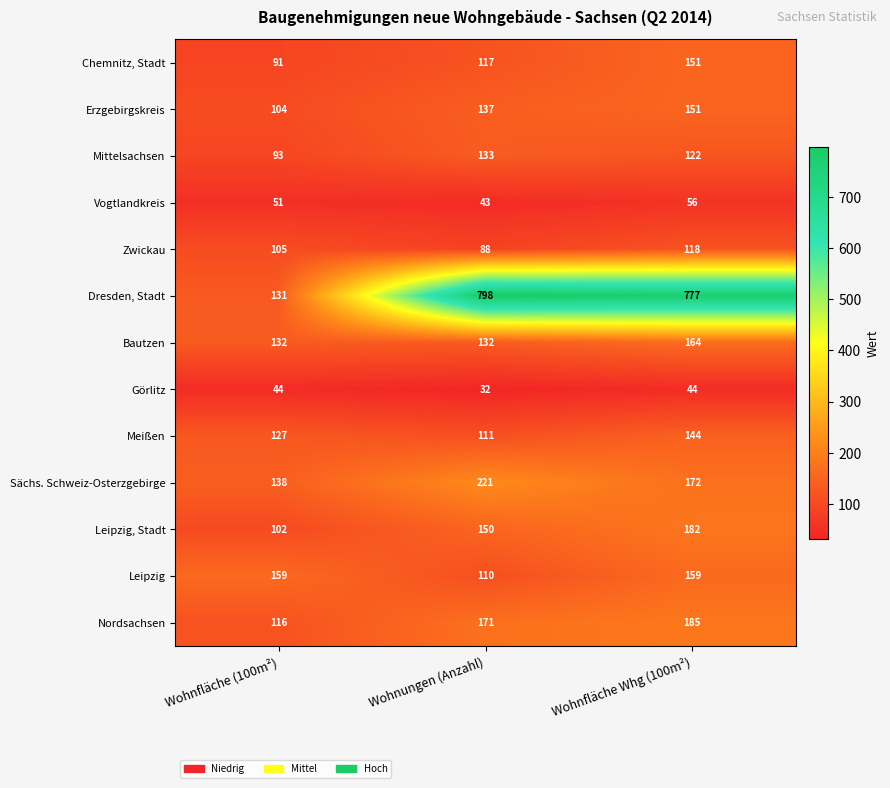

How many Görlitz values are between 32 and 44?

3